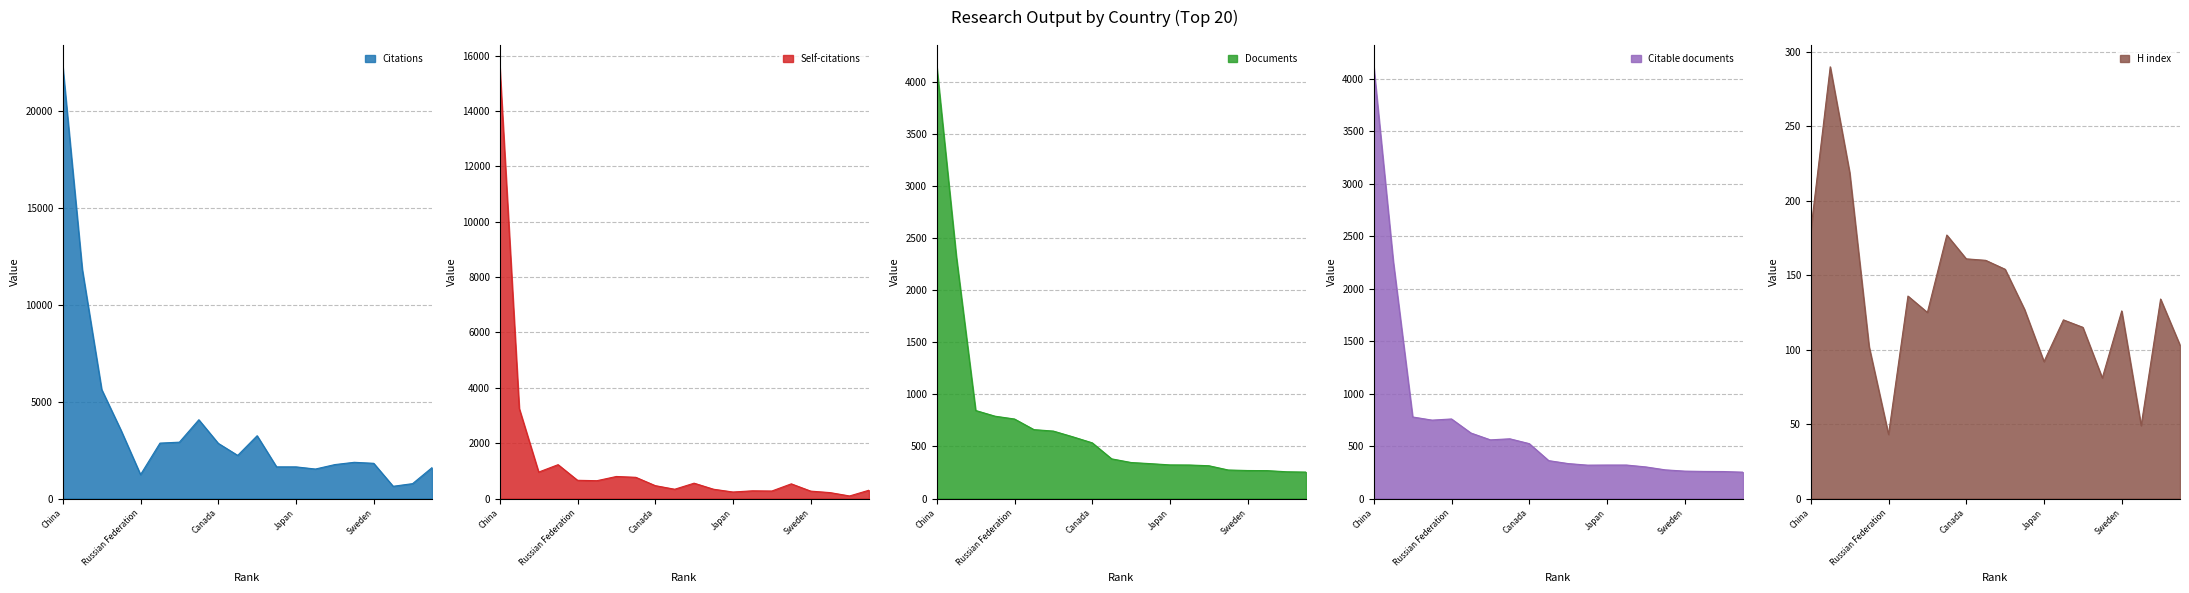

Rank the categories by Citable documents value from highest to lowest.

China, United States, United Kingdom, Russian Federation, India, Germany, Australia, Italy, Canada, Netherlands, Hong Kong, Japan, South Korea, Spain, France, Iran, Sweden, Poland, Taiwan, Turkey